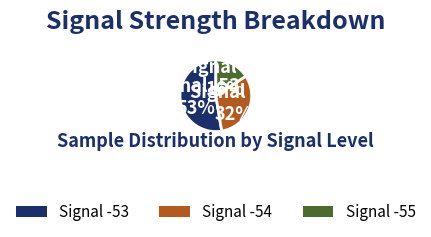

To the nearest percent, what is the average slice percentage?

33%